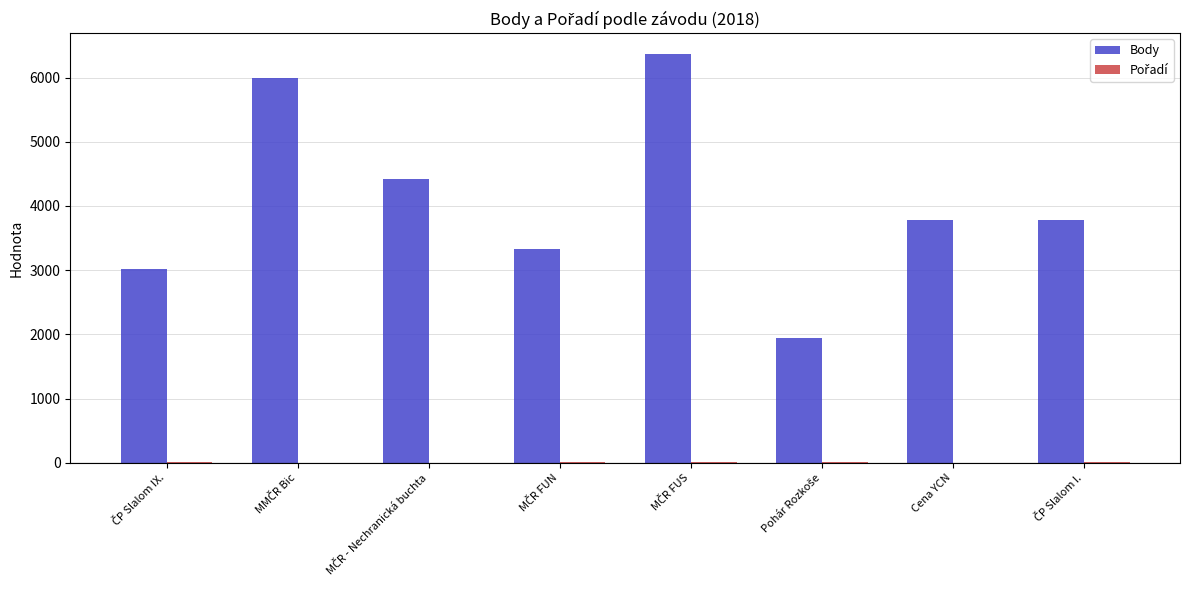

What is the highest value of the Body series?

6373